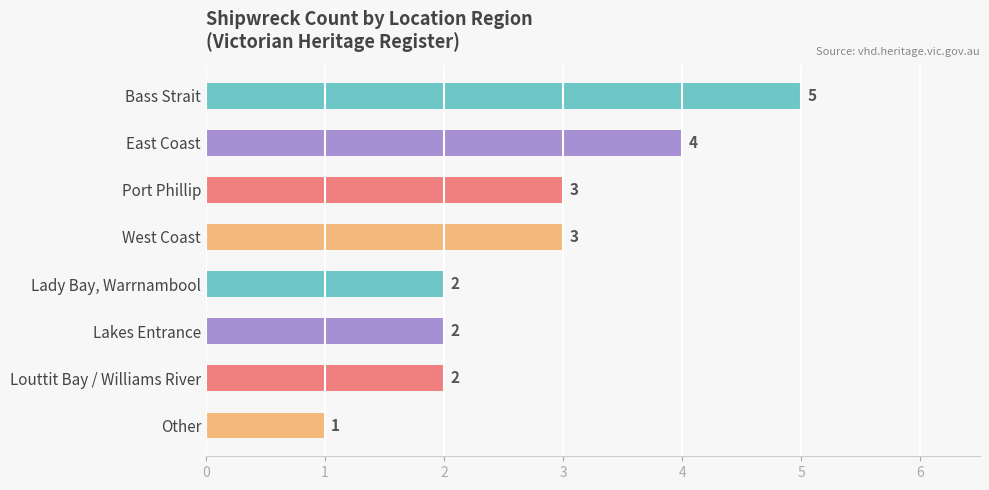

What is the sum of all values?

22